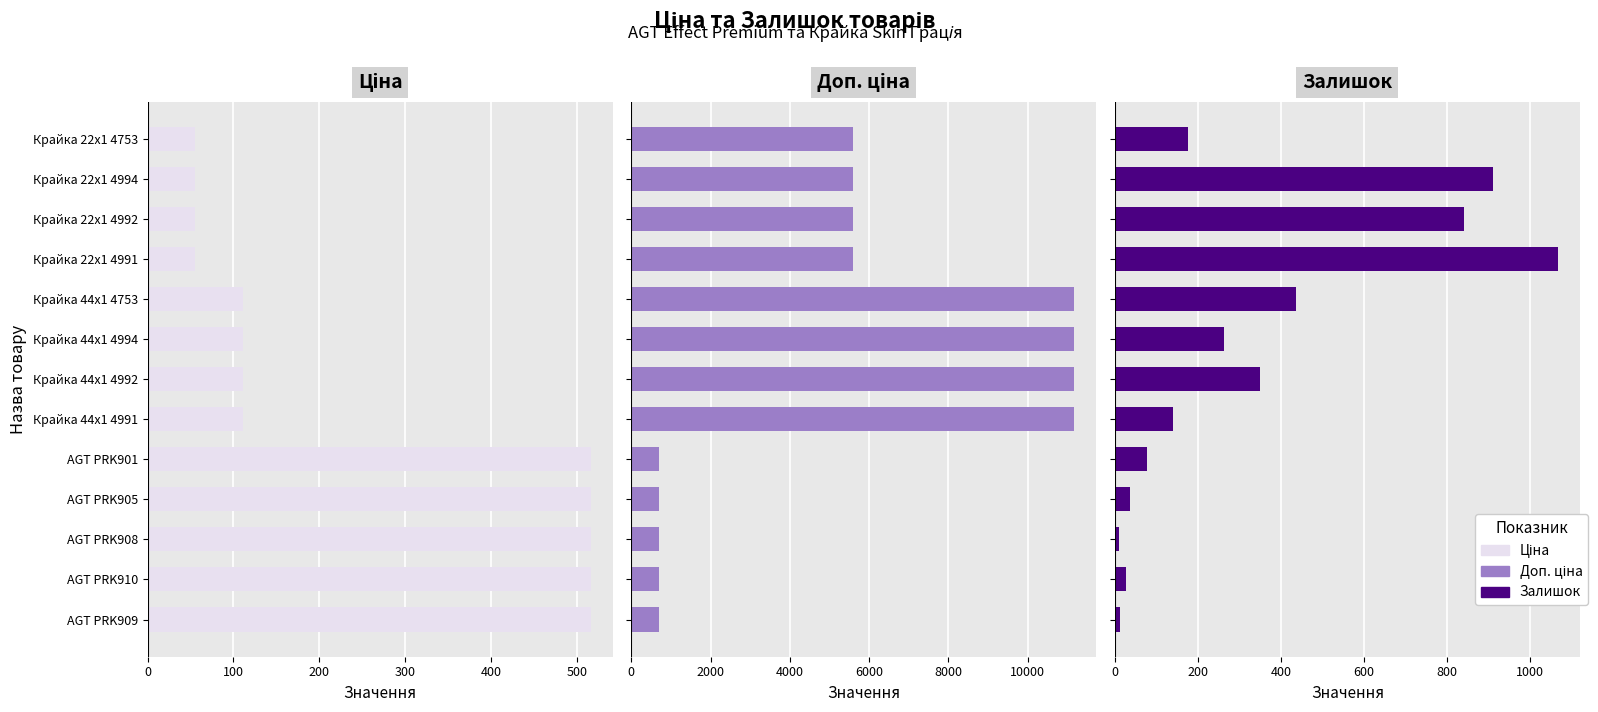

How many series are shown in this chart?

3